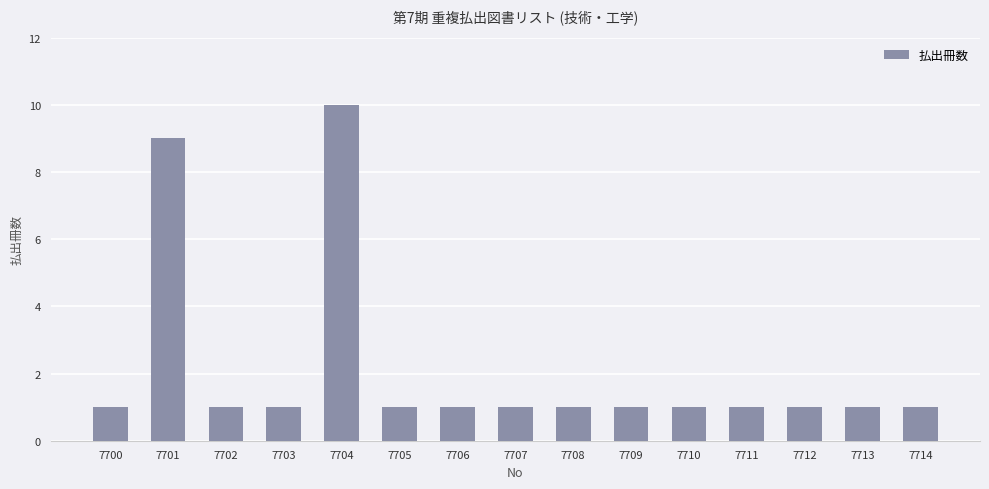

Reading right to left, extract all data points from this chart.

1	1	1	1	1	1	1	1	1	1	10	1	1	9	1